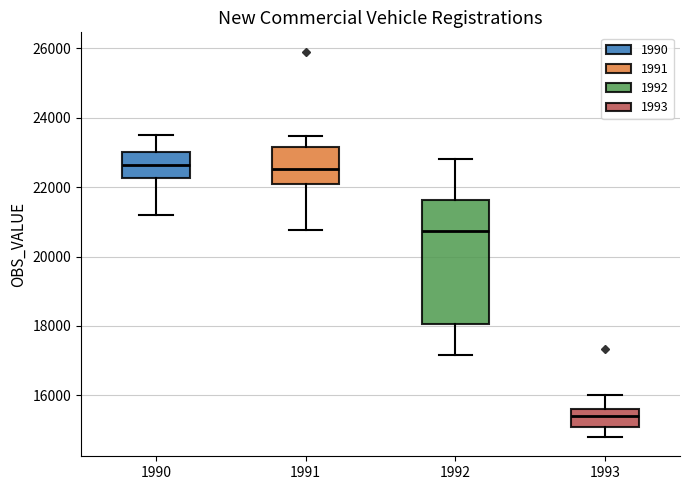

Reading left to right, read every box against the y-axis: the position of its median line, the range the box covers, and the ends of its whiskers. The values are not printed on the chart, so give them approximately, as read against the axis.

1990: median 22600, box 22200 to 23000, whiskers 21200 to 23600
1991: median 22600, box 22000 to 23200, whiskers 20800 to 23400
1992: median 20800, box 18000 to 21600, whiskers 17200 to 22800
1993: median 15400, box 15000 to 15600, whiskers 14800 to 16000